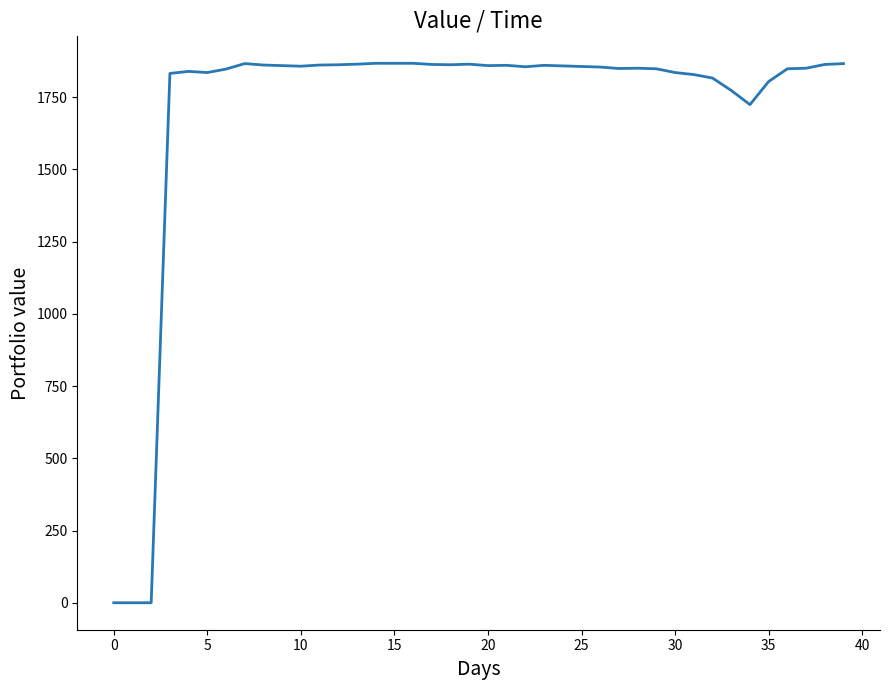

Is this an area chart (filled region under the line)?

No